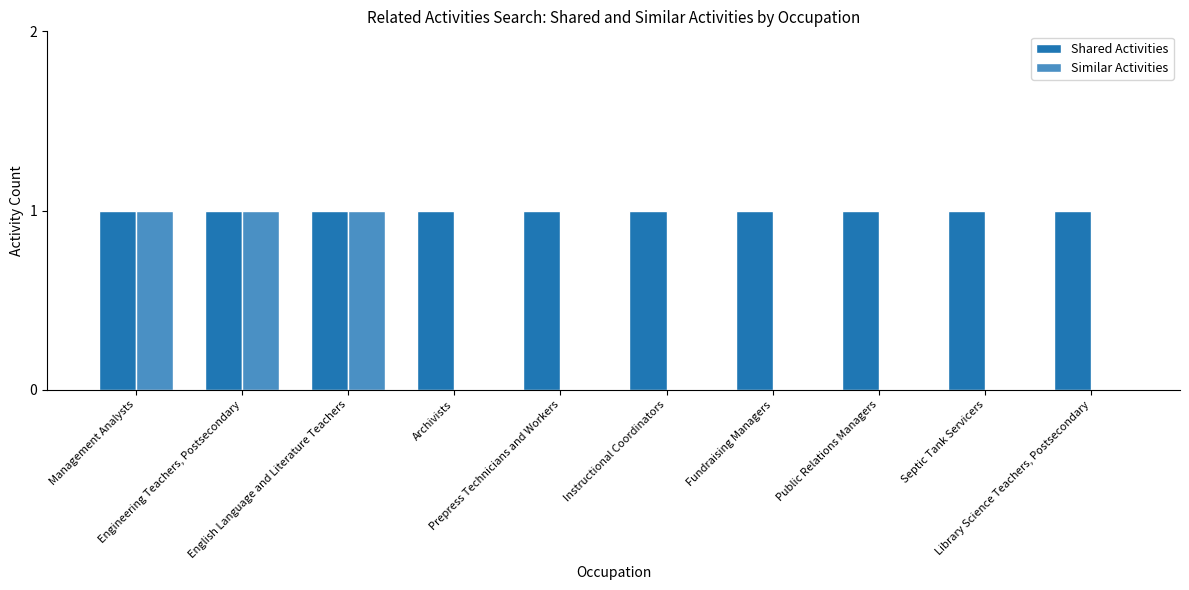

Which series has the largest total across all categories?

Shared Activities